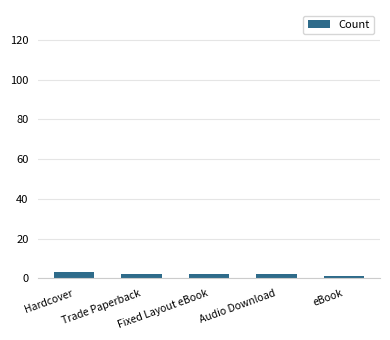

Reading left to right, list all the values displayed in this chart.

Hardcover=3	Trade Paperback=2	Fixed Layout eBook=2	Audio Download=2	eBook=1